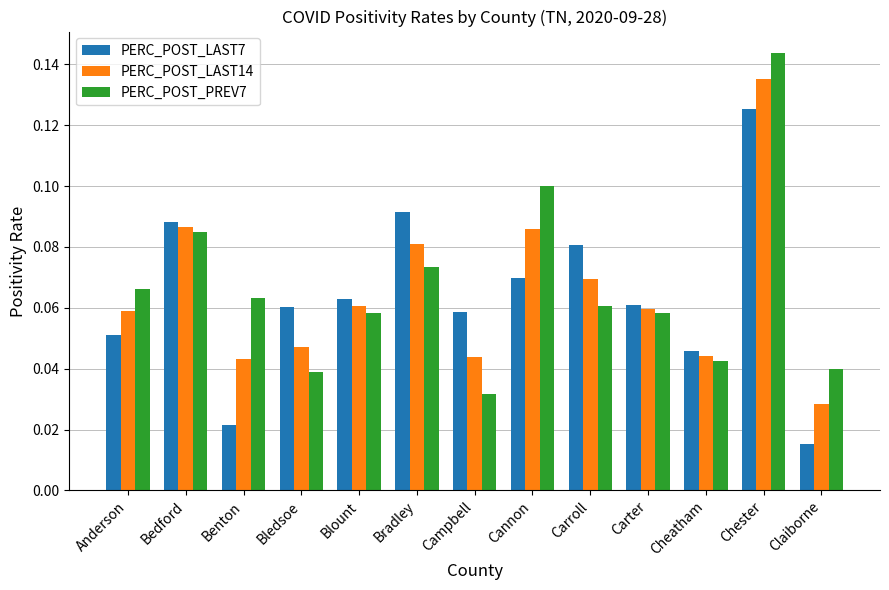

Count the PERC_POST_PREV7 values in the range 0 to 1.

13